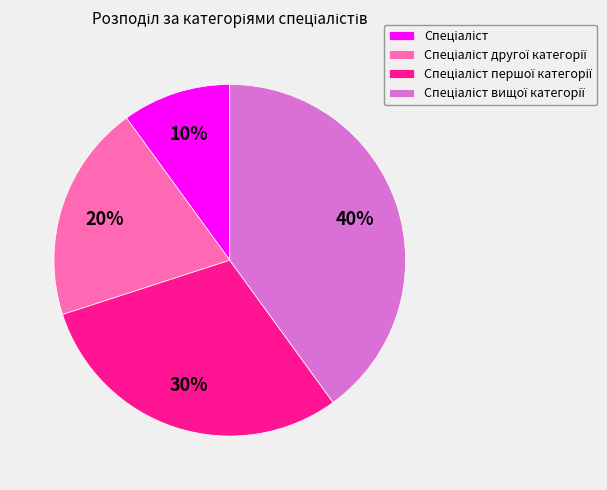

Is there any slice that represents more than half of the pie?

No